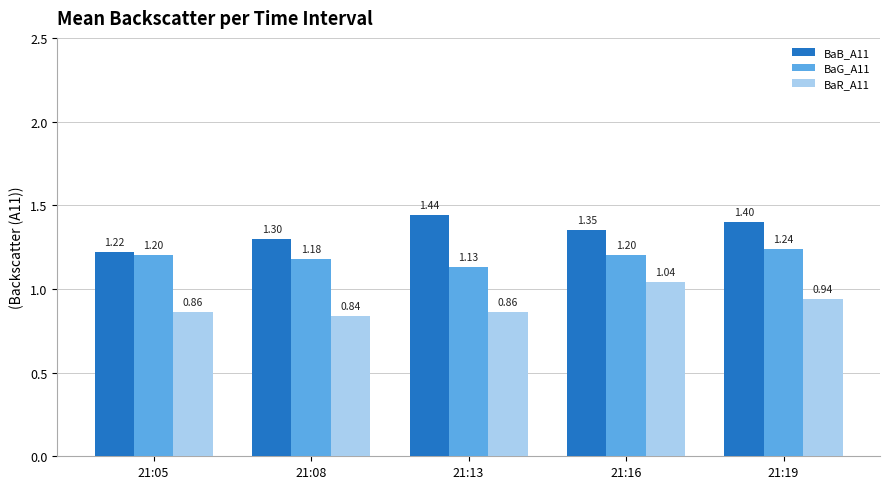

What is the spread (max minus min) of values at 21:16?

0.3